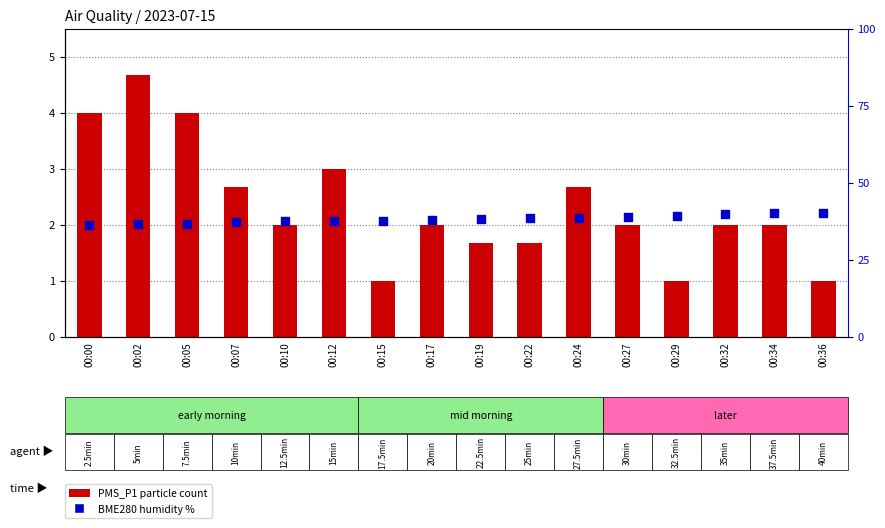

Which series has the largest total across all categories?

BME280 humidity (percentile)